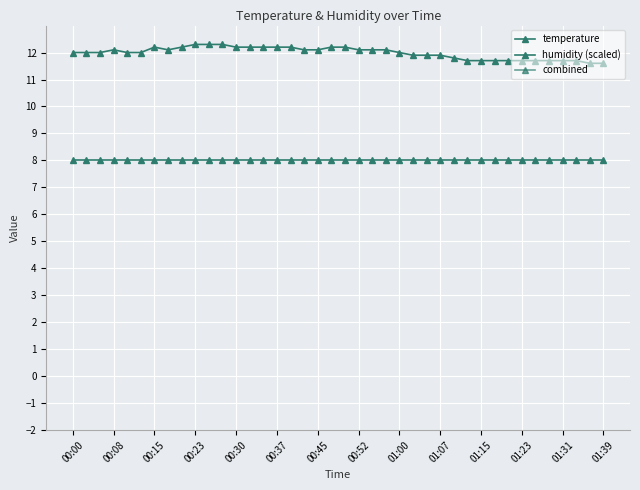

True or false: humidity (scaled) and temperature cross at least once.

False